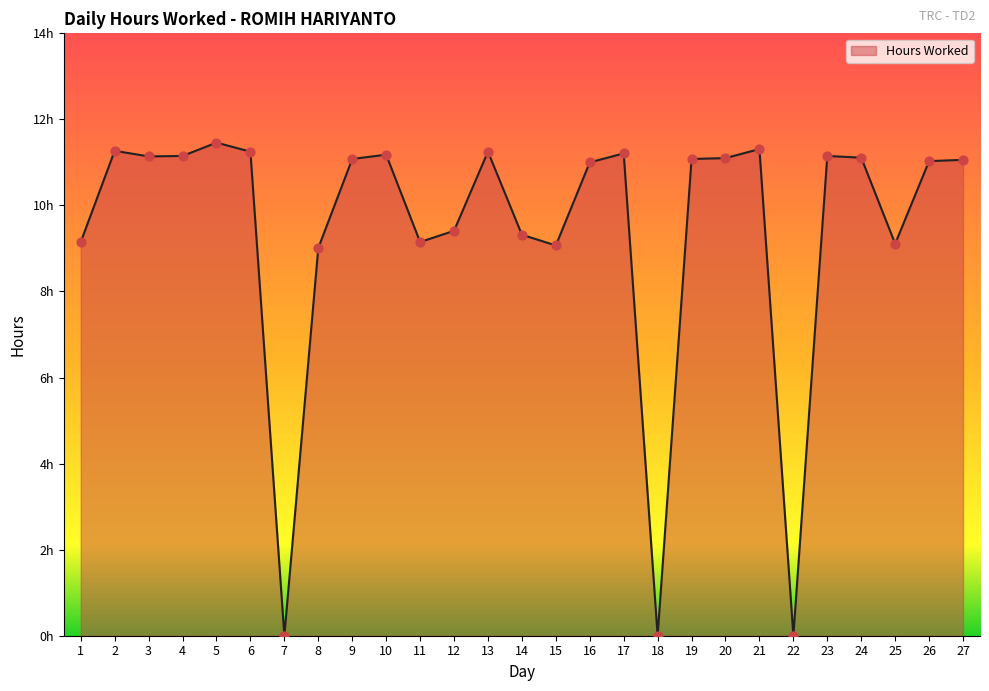

What is the ratio of the value at 25 to the value at 2?

0.8